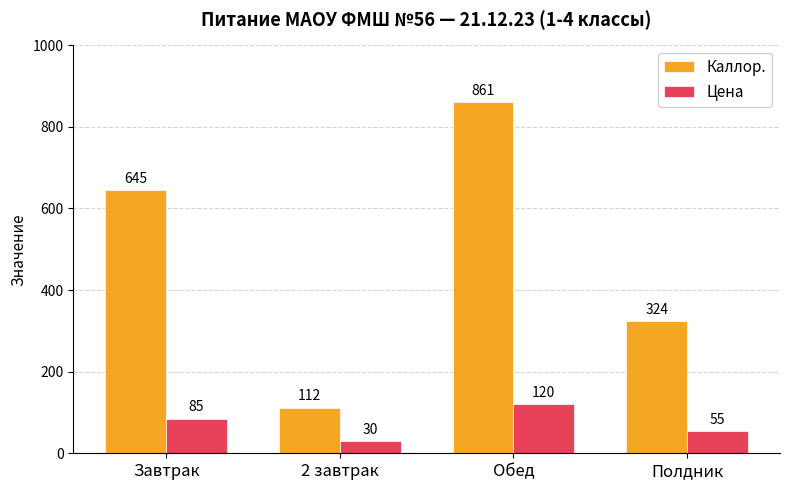

At how many categories does at least one series exceed 654?

1